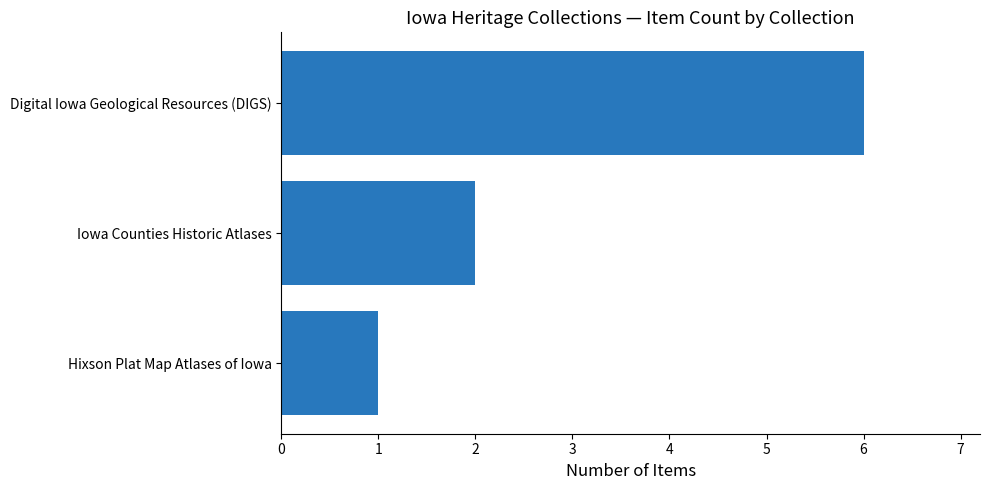

Is it true that the value at Digital Iowa Geological Resources (DIGS) is 6?

True